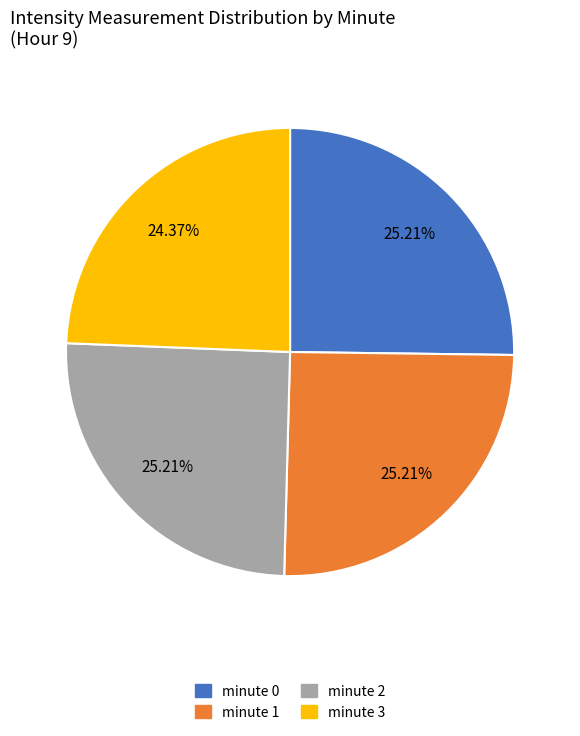

Does minute 3 represent more than half of the total?

No